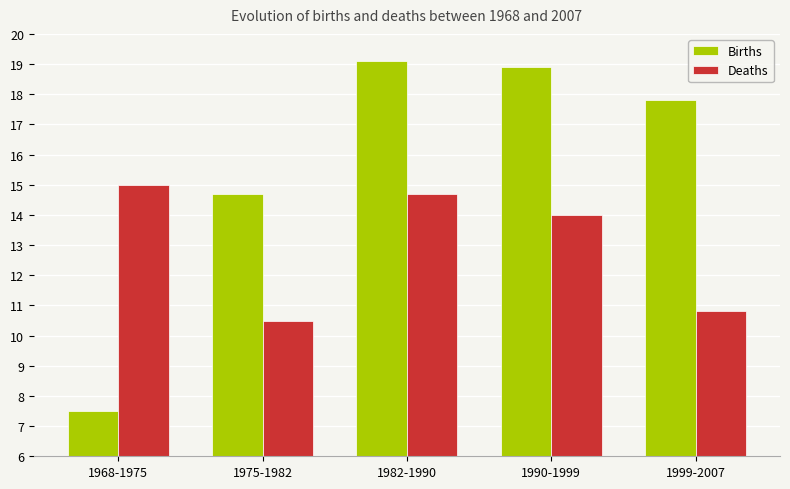

At 1982-1990, list the series in order from largest to smallest.

Births, Deaths